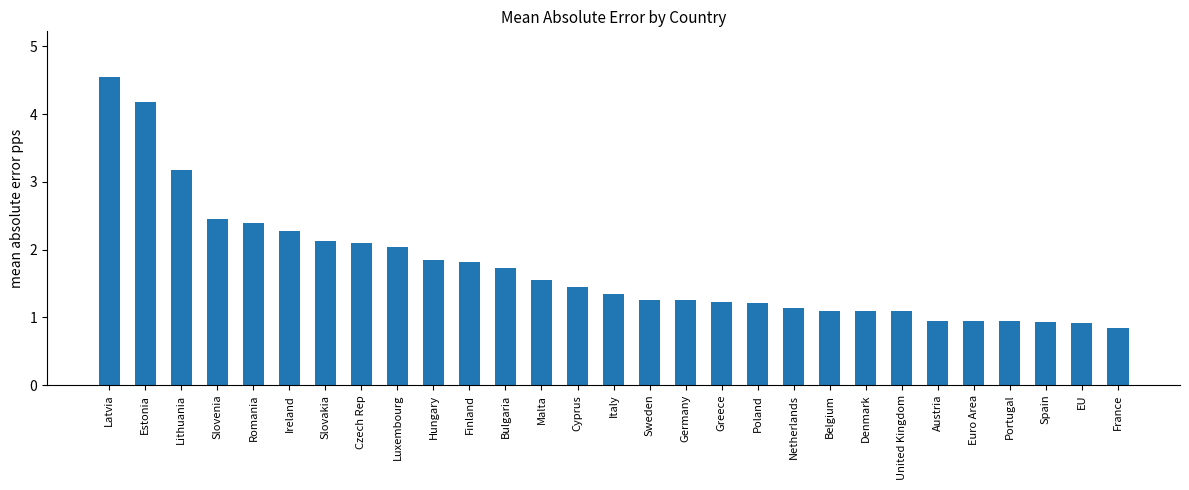

Count the number of categories in the chart.

29